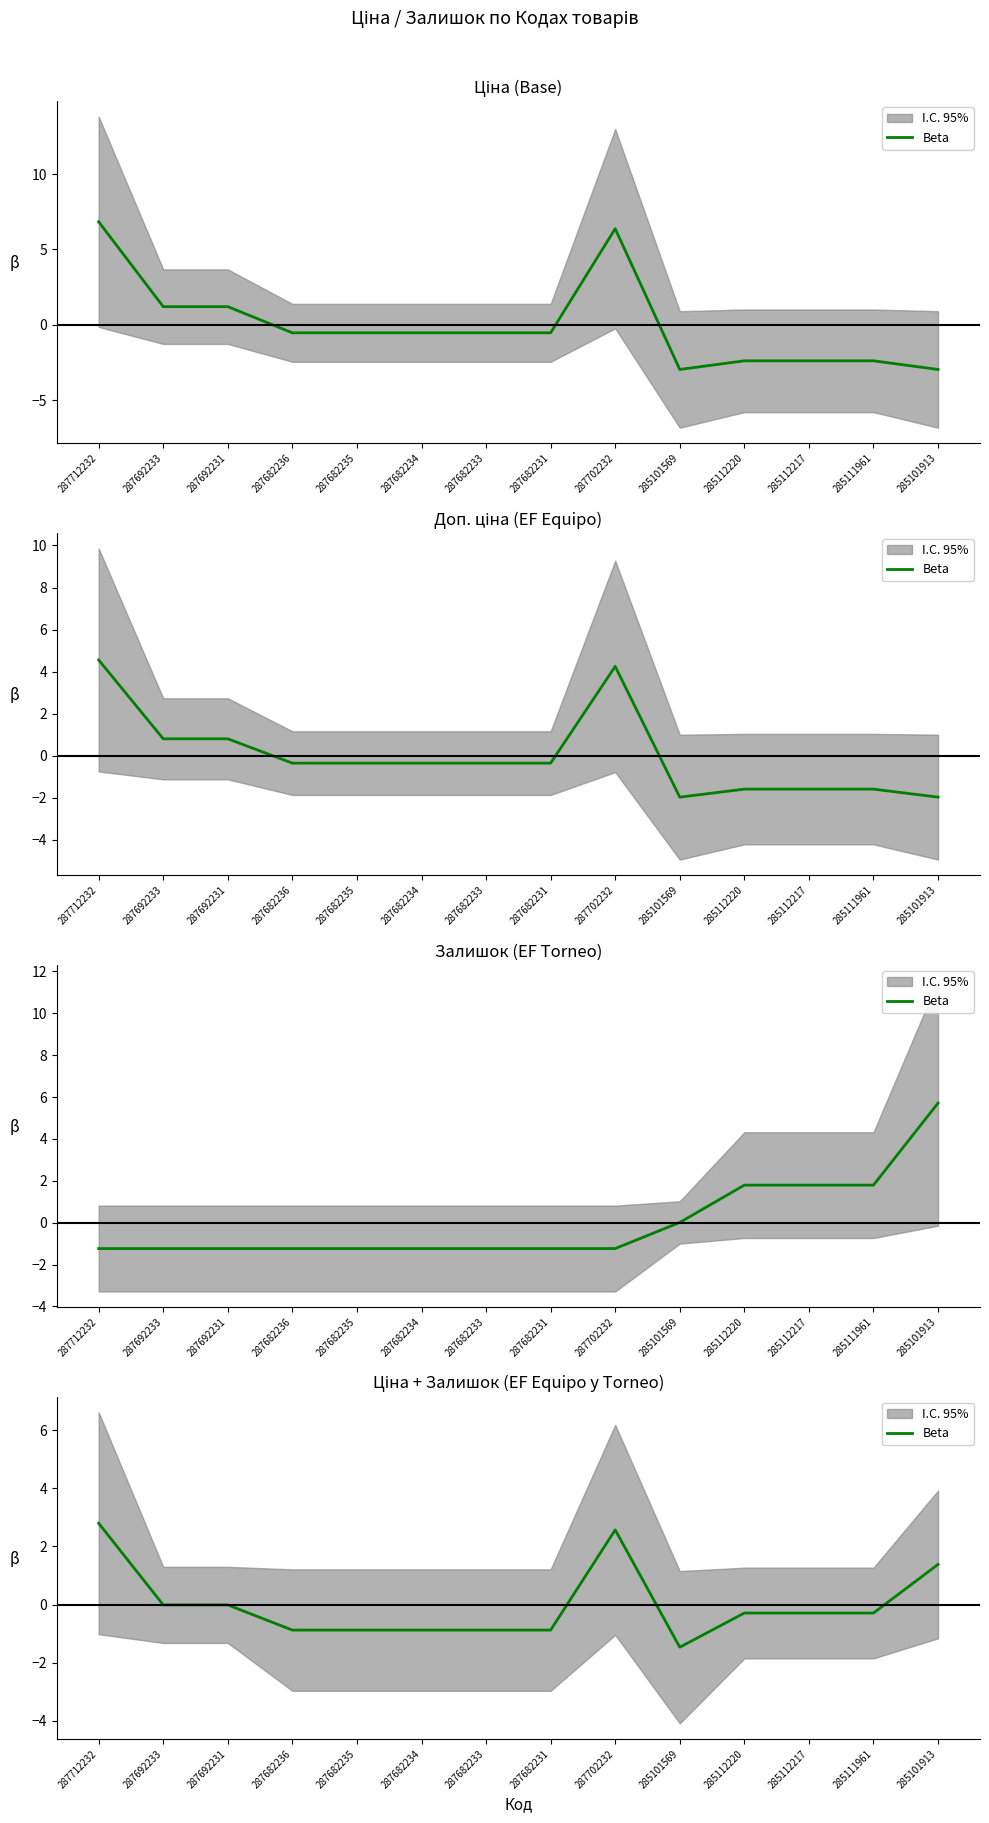

What position from the right is 285111961?

2